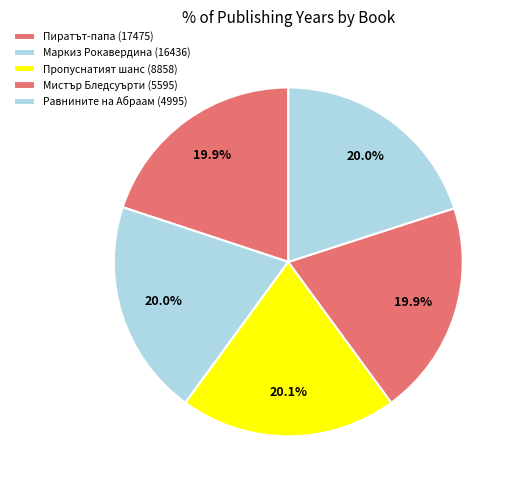

Is it true that Пиратът-папа (17475) is 20% of the pie?

True